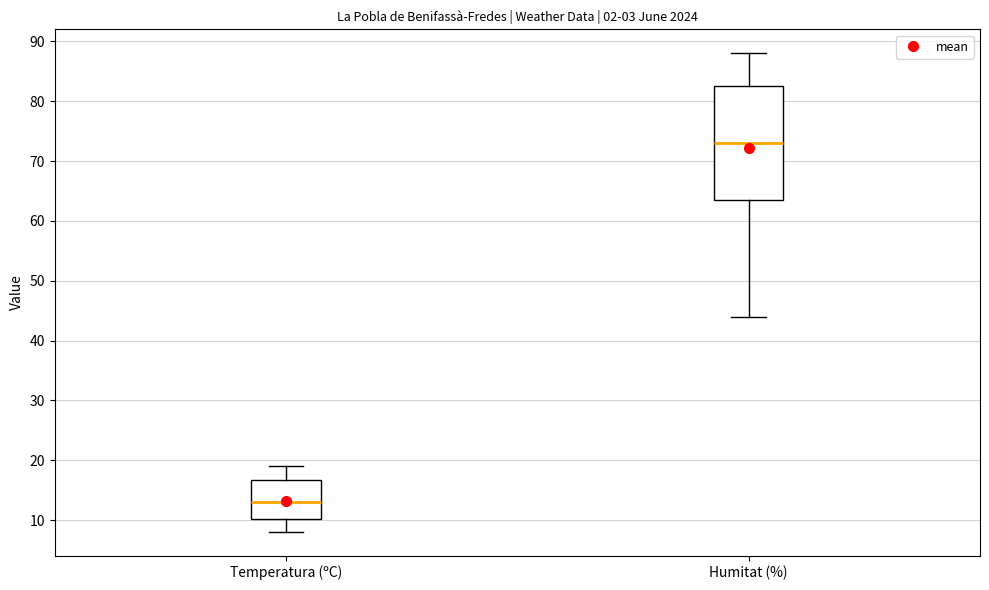

Which box has the lowest median line?

Temperatura (ºC)